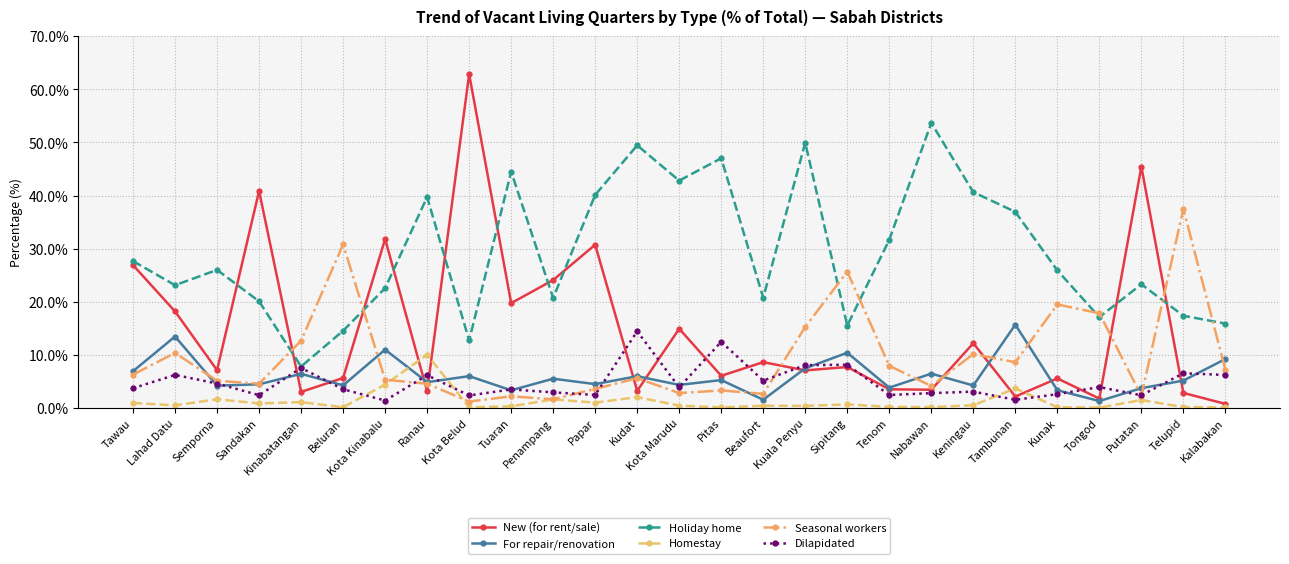

What is the value of the Holiday home point at the 20th from the left?

53.7